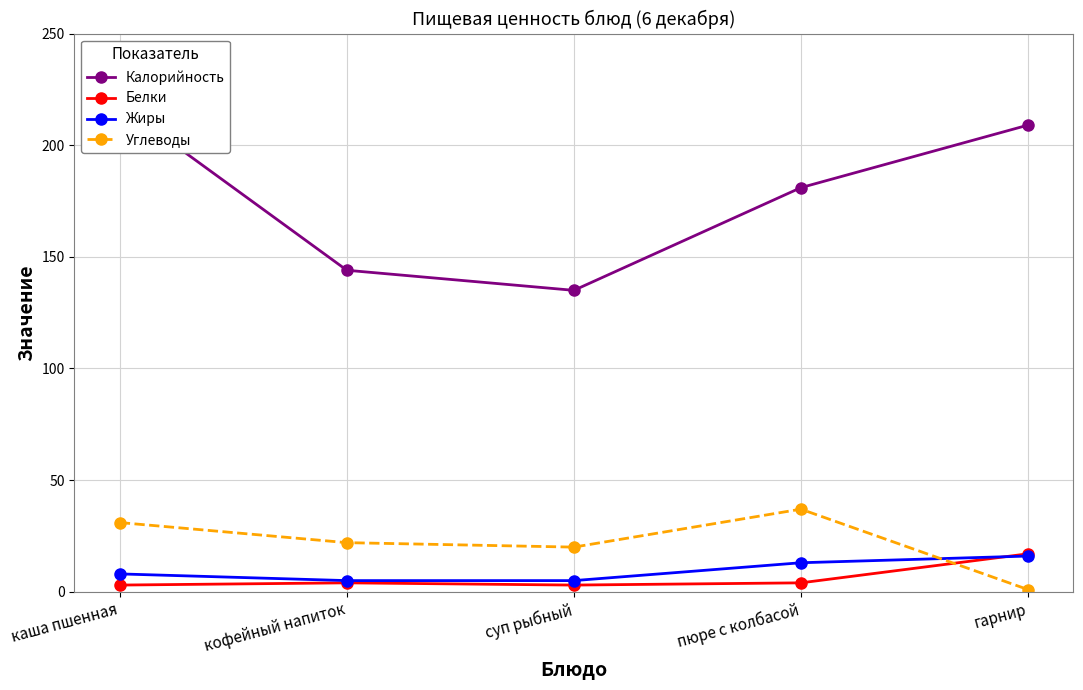

What is the value of the Углеводы point at the 4th from the left?

37